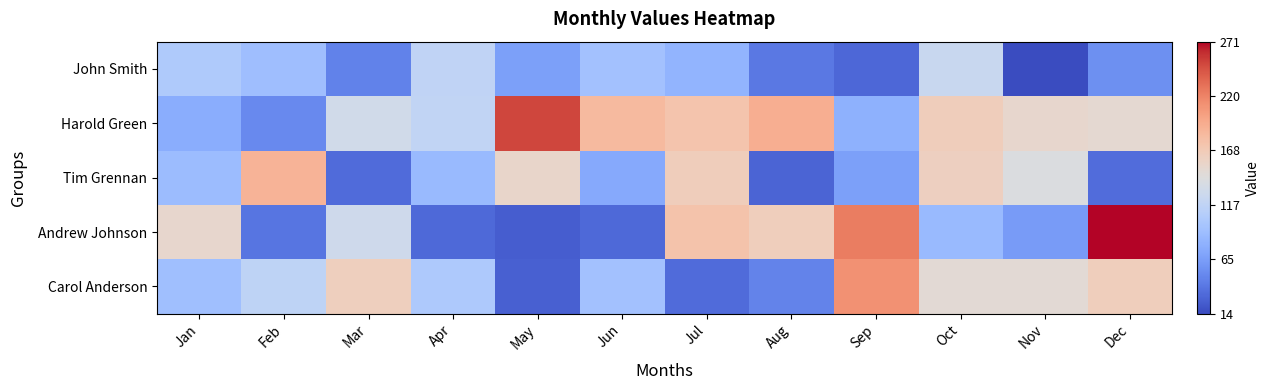

Reading left to right, extract all data points from this chart.

John Smith: Jan=104	Feb=92	Mar=47	Apr=117	May=67	Jun=95	Jul=83	Aug=41	Sep=31	Oct=124	Nov=14	Dec=56
Harold Green: Jan=77	Feb=52	Mar=131	Apr=118	May=250	Jun=183	Jul=174	Aug=192	Sep=80	Oct=165	Nov=153	Dec=150
Tim Grennan: Jan=90	Feb=188	Mar=33	Apr=88	May=155	Jun=74	Jul=165	Aug=29	Sep=67	Oct=162	Nov=140	Dec=34
Andrew Johnson: Jan=153	Feb=39	Mar=129	Apr=32	May=25	Jun=32	Jul=175	Aug=164	Sep=223	Oct=88	Nov=64	Dec=271
Carol Anderson: Jan=93	Feb=116	Mar=163	Apr=103	May=27	Jun=95	Jul=33	Aug=48	Sep=211	Oct=148	Nov=148	Dec=164